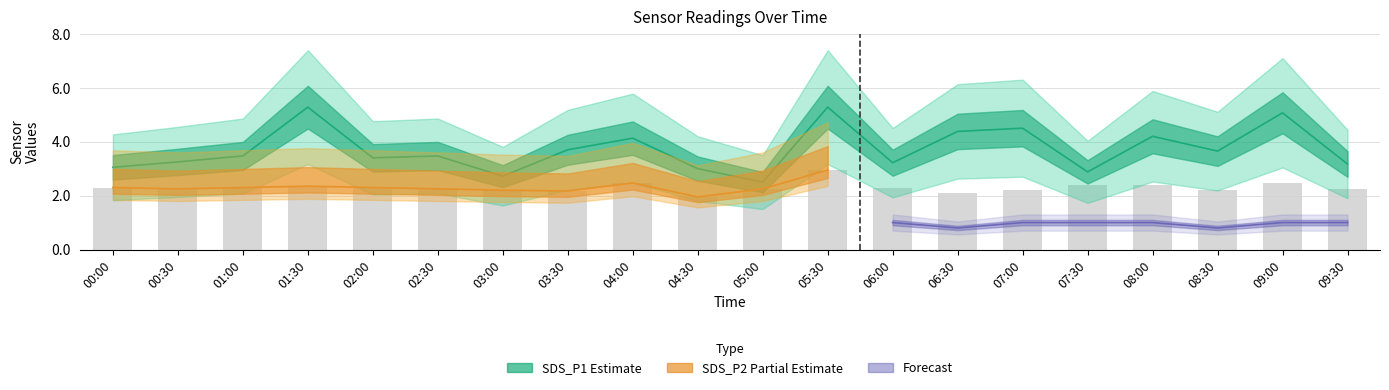

Where is SDS_P2 nearest to the value 2?

04:30